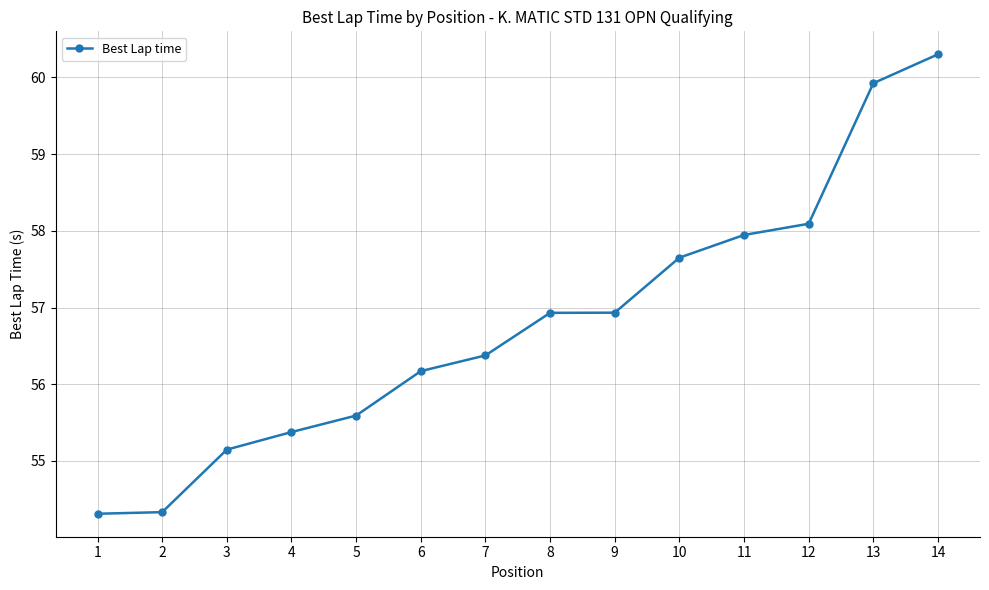

At which label does the data first exceed 56?

6